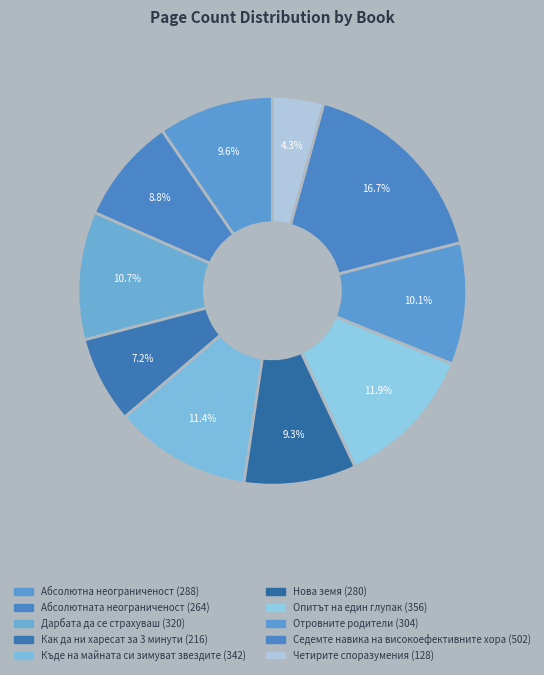

Which category has the smallest portion of the pie?

Четирите споразумения